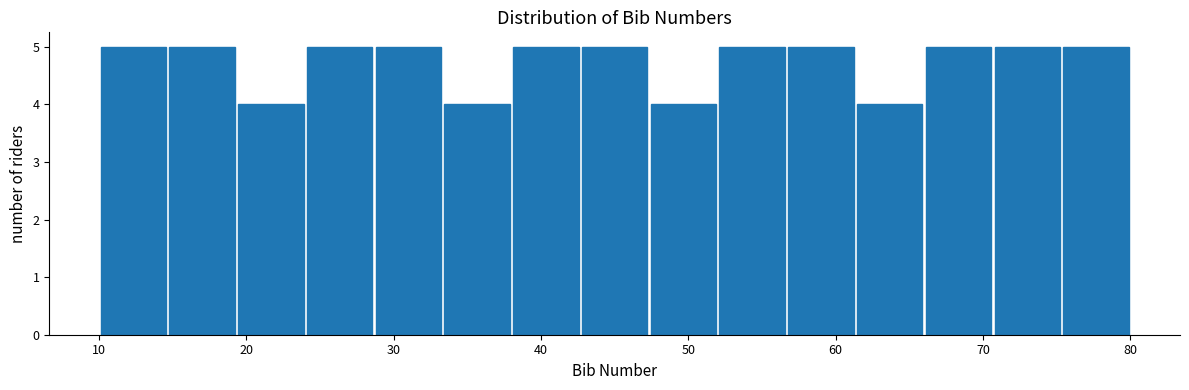

How tall is the bar that spans 10 to 15 on the x-axis? Neither the bar edges nor the heights are printed on the chart, so give them approximately, as read against the axes.

5